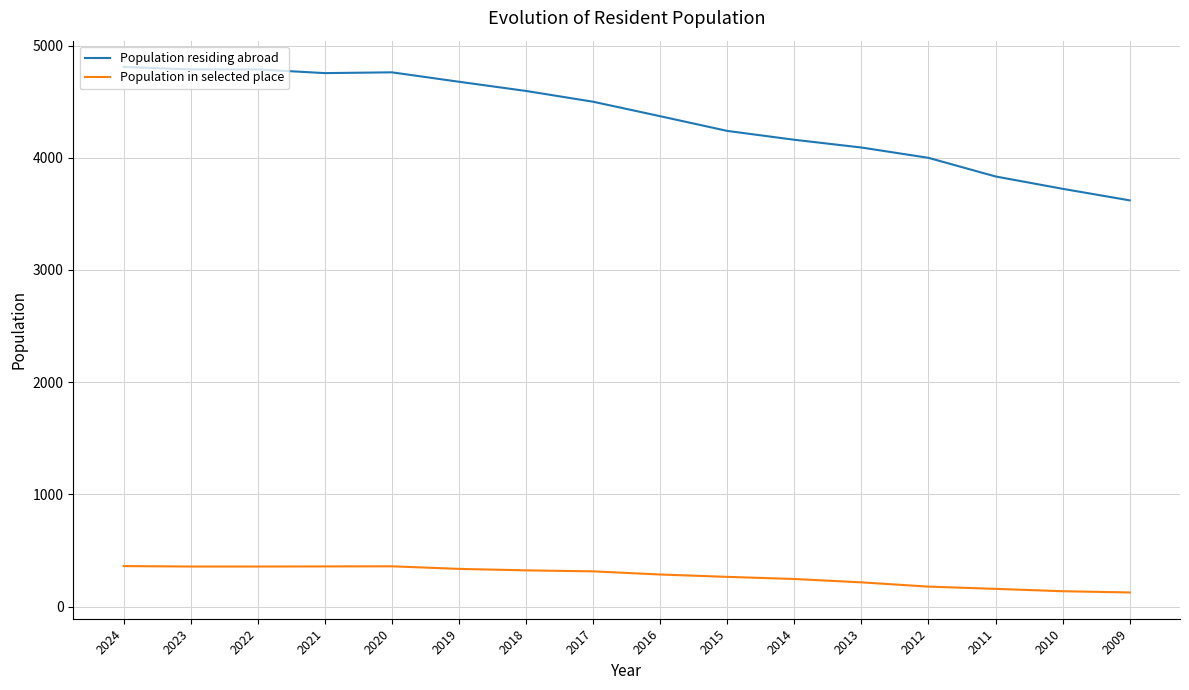

What is the maximum value shown in the chart?

4809